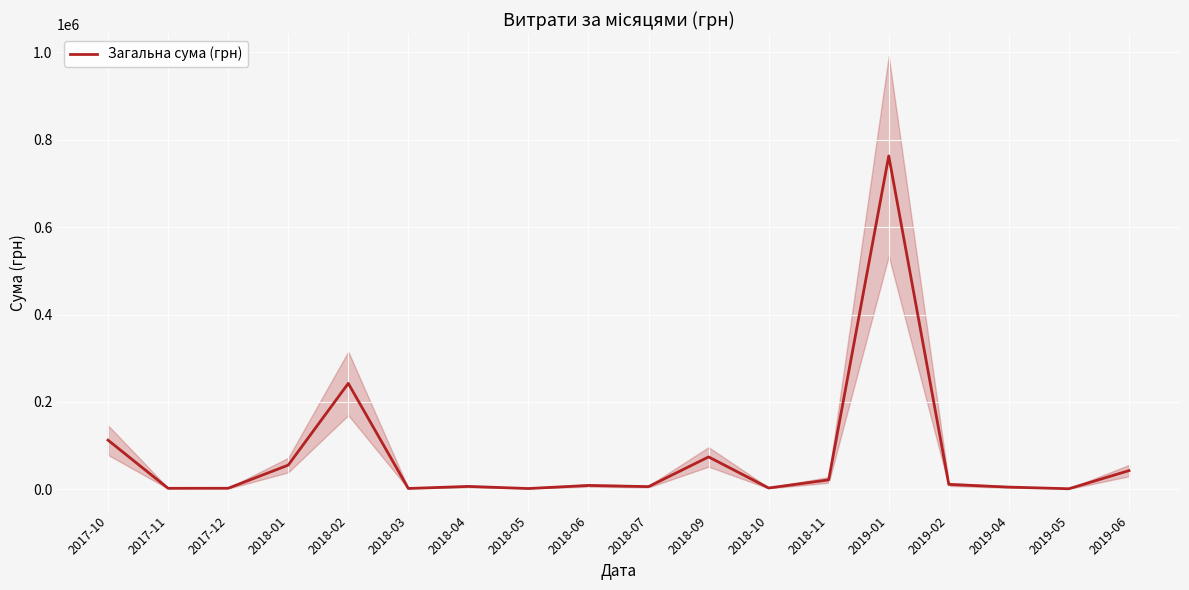

What is the label of the 3rd point from the right?

2019-04